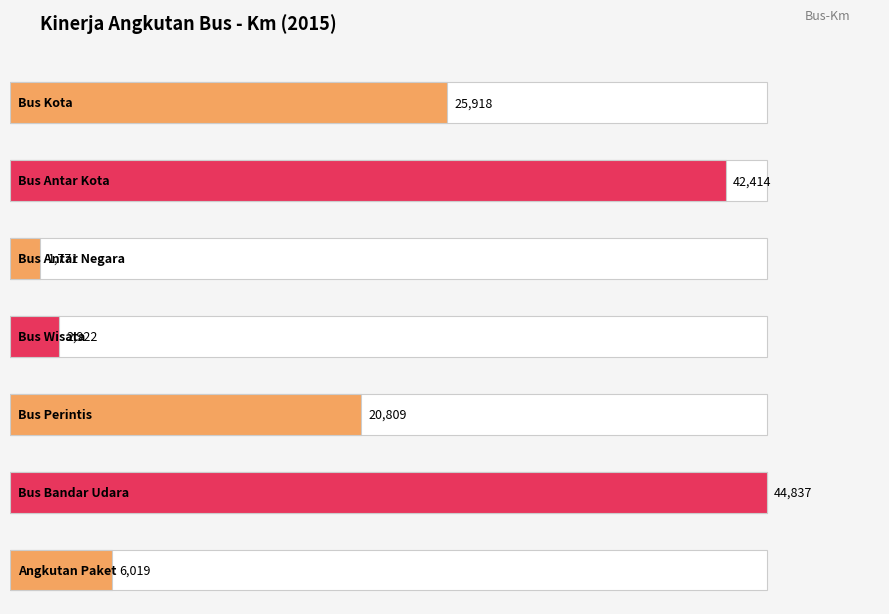

What is the label of the 1st bar from the right?

Angkutan Paket